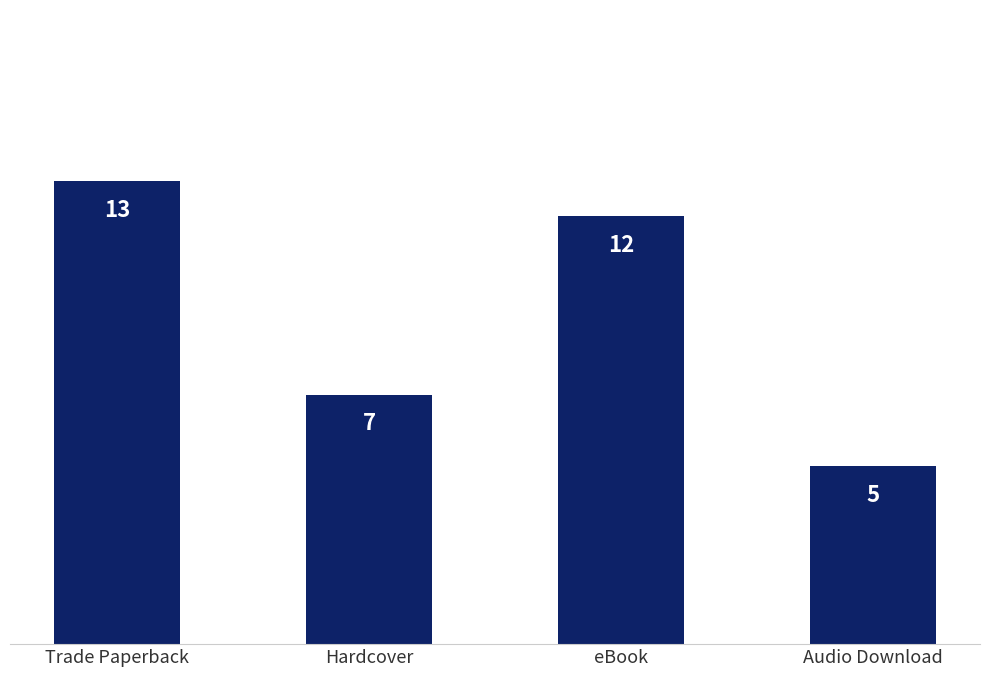

How many values are below 12?

2